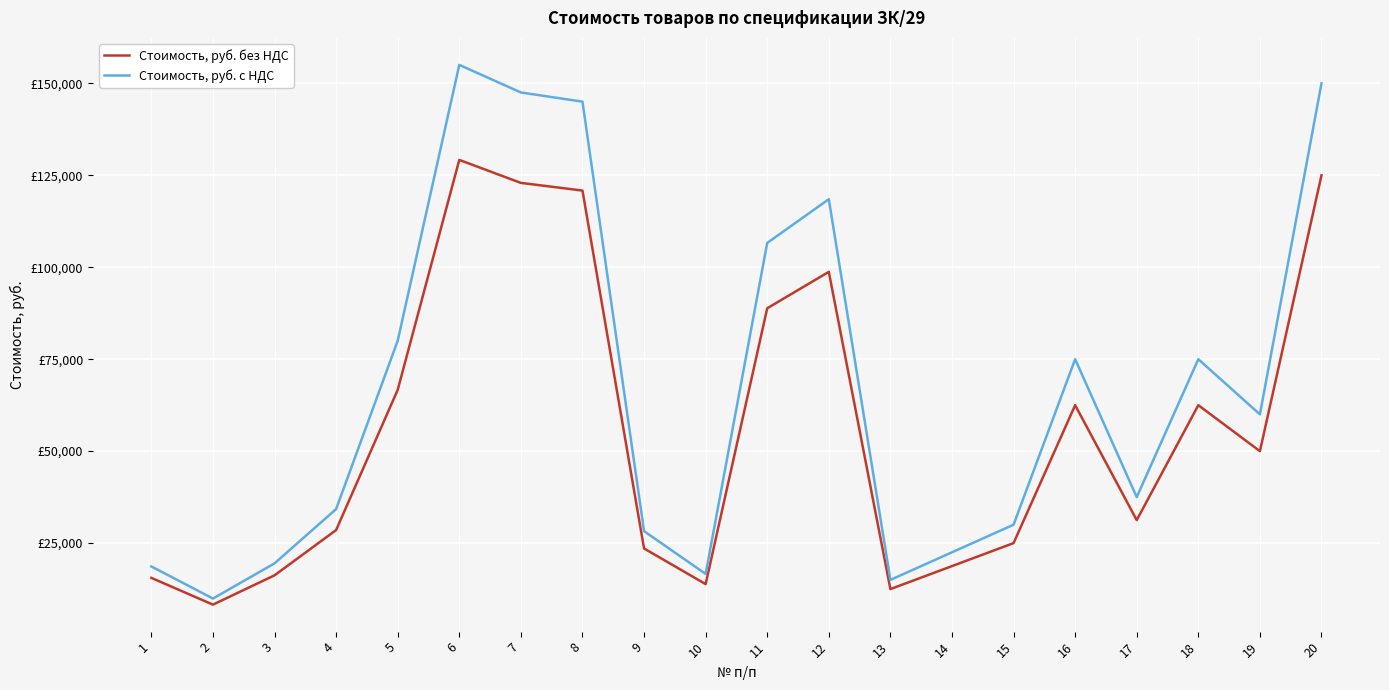

What are all the series names shown in the legend?

Стоимость, руб. без НДС, Стоимость, руб. с НДС